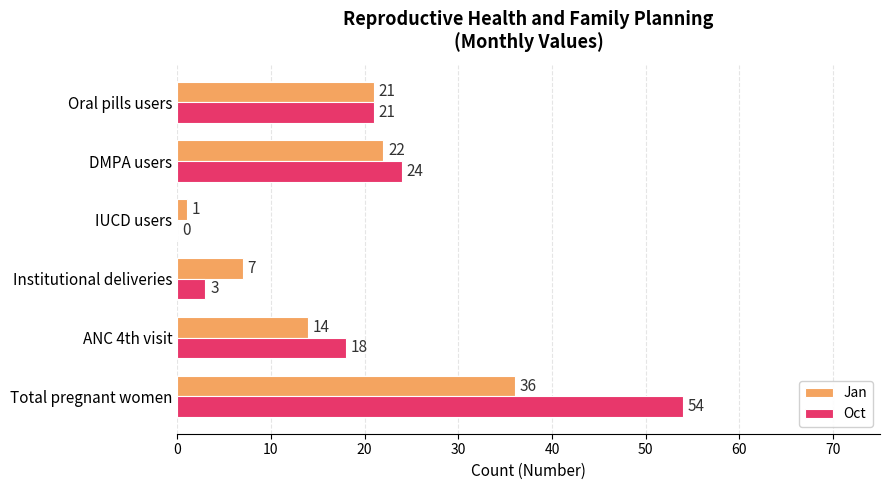

True or false: Oct has a value of 18 at ANC 4th visit.

True